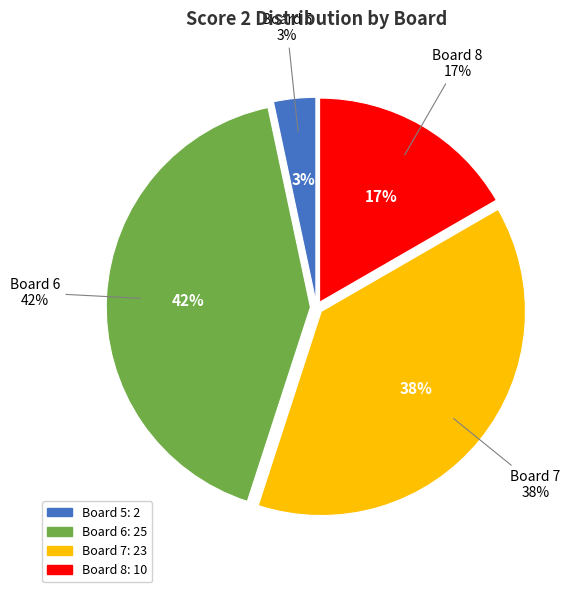

Does any single category account for the majority?

No